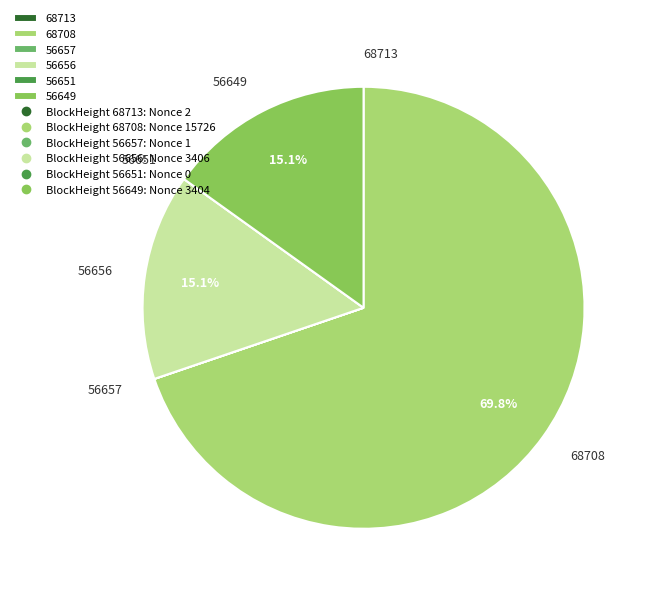

What percentage is NOT represented by 68708?

30.2%